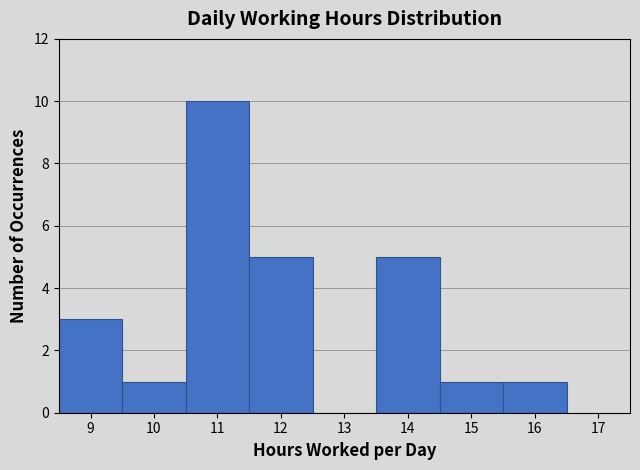

How tall is the bar that spans 11.5 to 12.5 on the x-axis? The values are not printed on the chart, so give them approximately, as read against the axis.

5